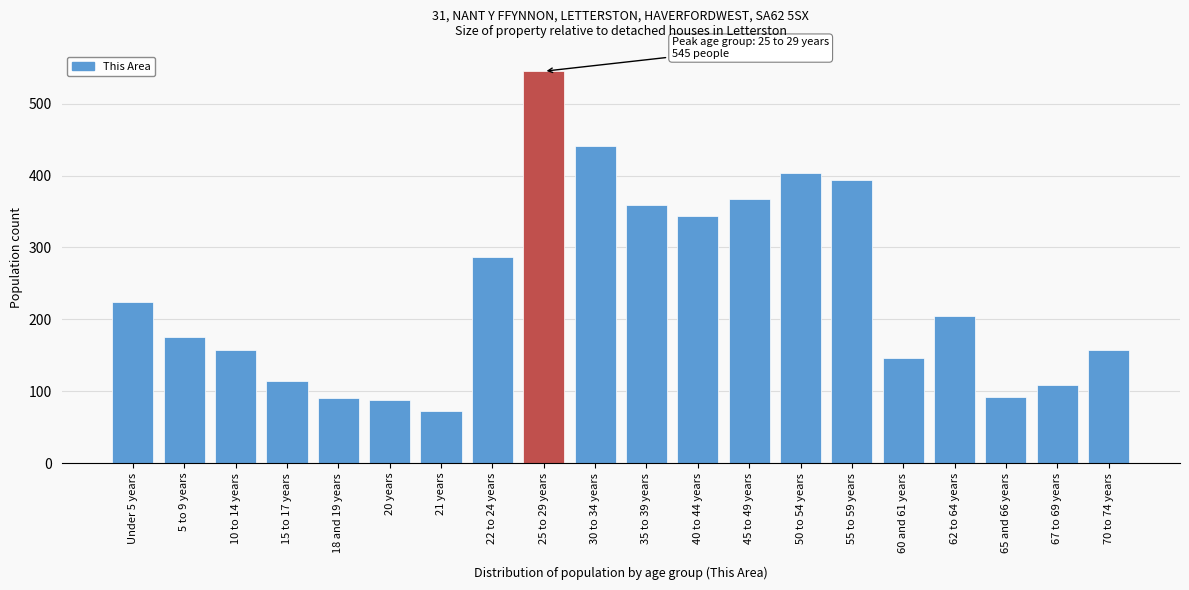

The chart shows a value of 88 at 20 years. True or false?

True